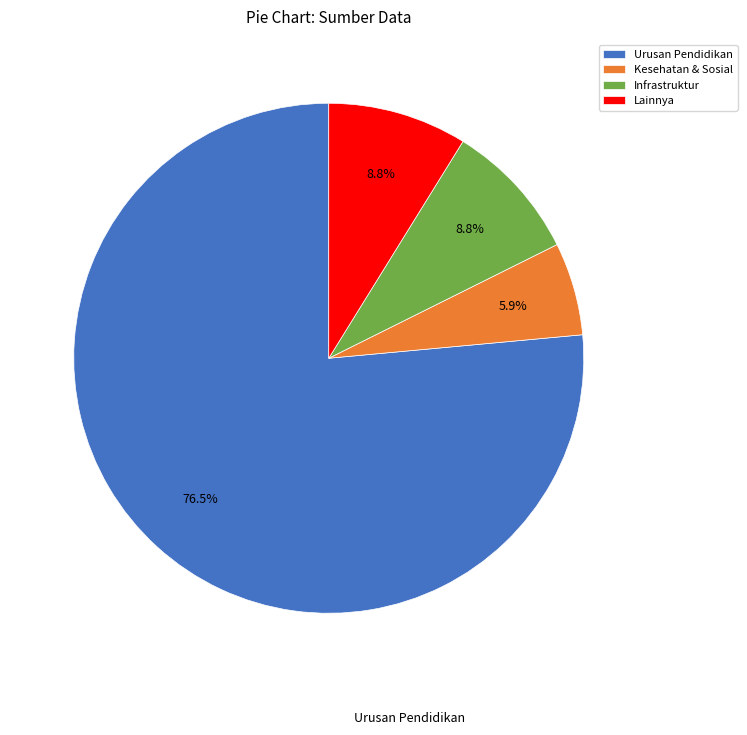

To the nearest percent, what is the difference between the largest and smallest slice percentages?

71%